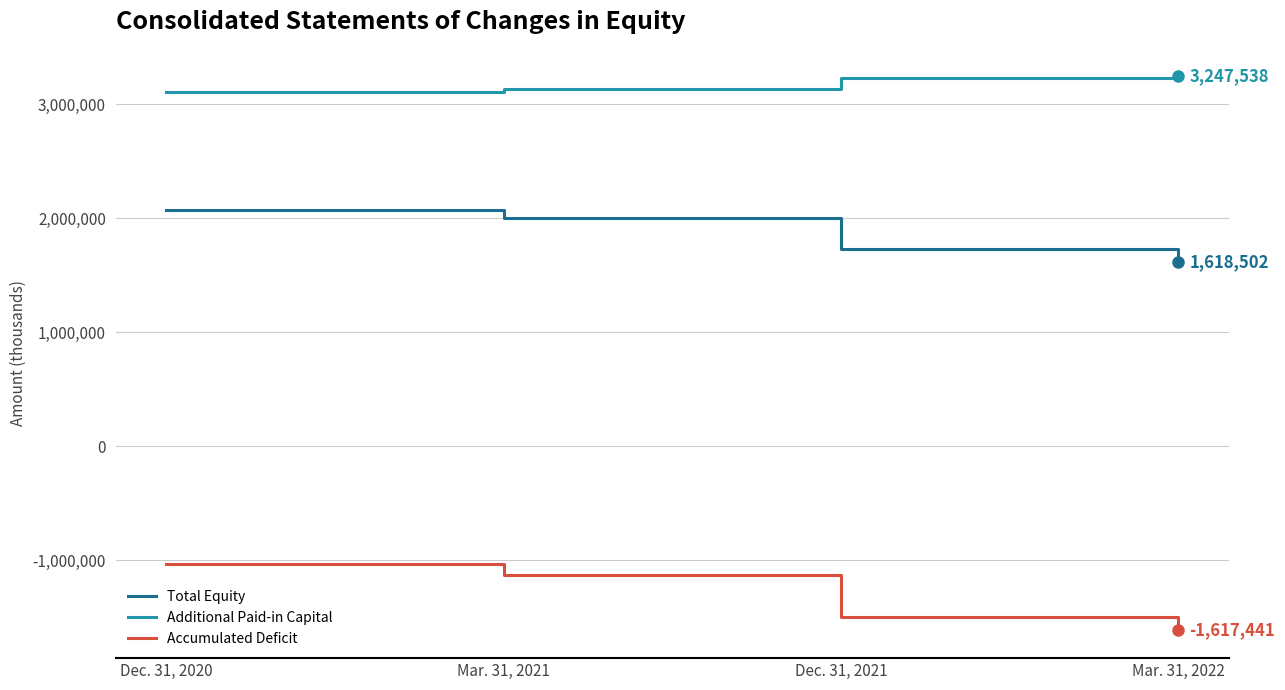

The value of Total Equity at Mar. 31, 2022 is 2302840. True or false?

False